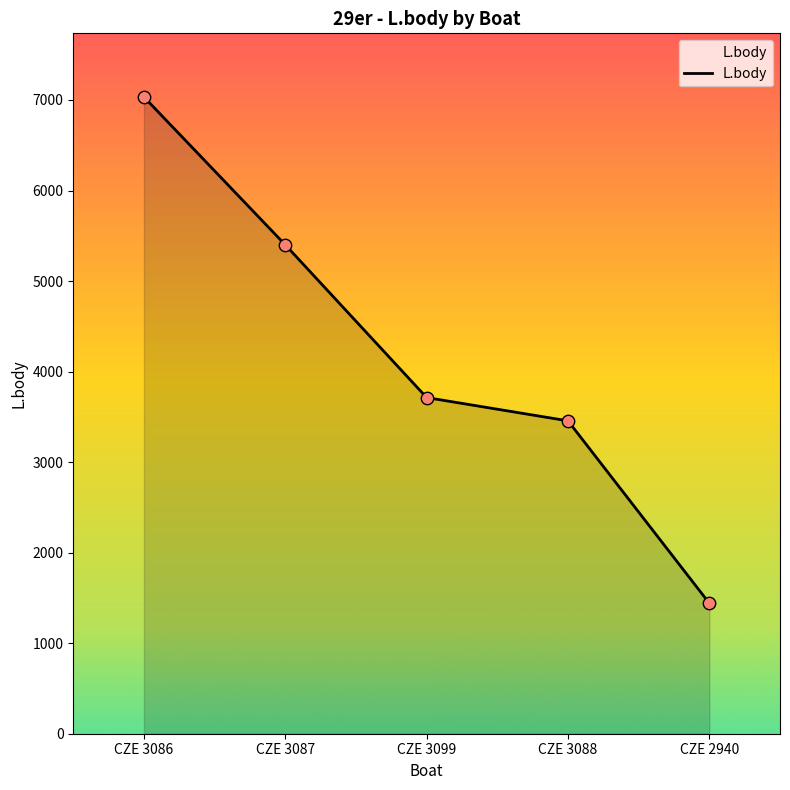

Between CZE 3086 and CZE 2940, which is larger?

CZE 3086